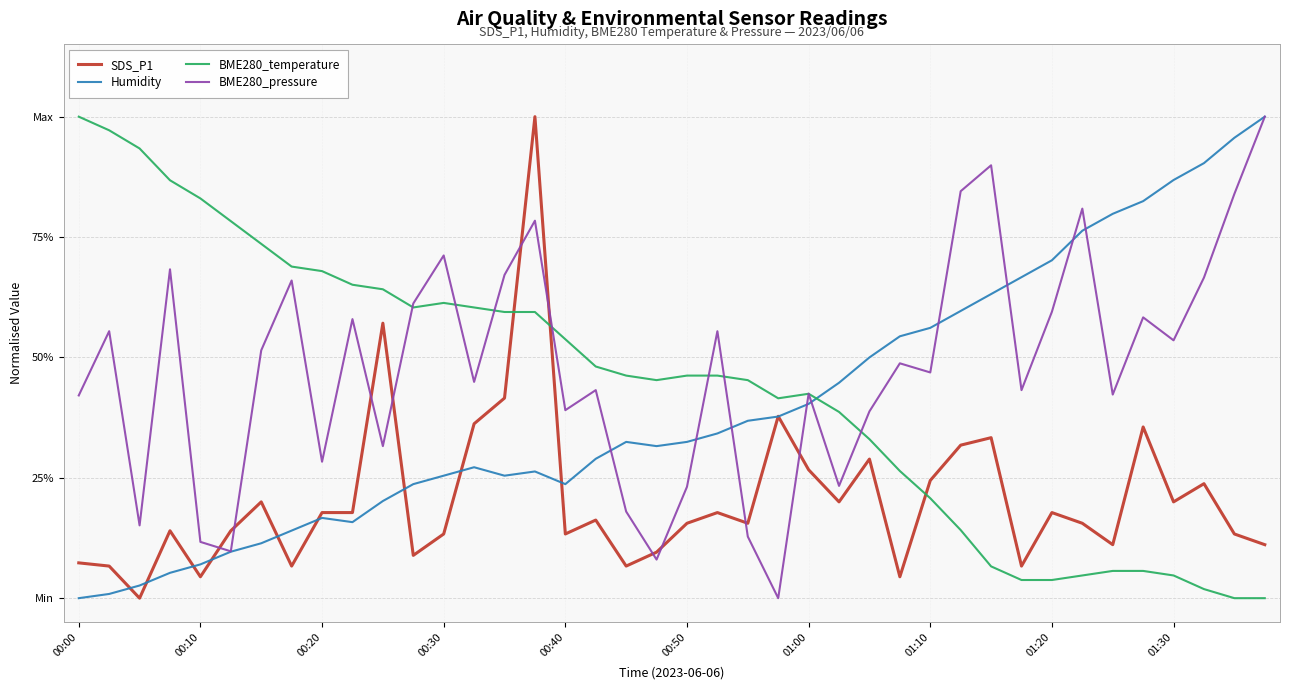

Reading right to left, list all the values displayed in this chart.

SDS_P1: 0.1	0.1	0.2	0.2	0.4	0.1	0.2	0.2	0.1	0.3	0.3	0.2	0.0	0.3	0.2	0.3	0.4	0.2	0.2	0.2	0.1	0.1	0.2	0.1	1.0	0.4	0.4	0.1	0.1	0.6	0.2	0.2	0.1	0.2	0.1	0.0	0.1	0.0	0.1	0.1
Humidity: 1.0	1.0	0.9	0.9	0.8	0.8	0.8	0.7	0.7	0.6	0.6	0.6	0.5	0.5	0.4	0.4	0.4	0.4	0.3	0.3	0.3	0.3	0.3	0.2	0.3	0.3	0.3	0.3	0.2	0.2	0.2	0.2	0.1	0.1	0.1	0.1	0.1	0.0	0.0	0.0
BME280_temperature: 0.0	0.0	0.0	0.0	0.1	0.1	0.0	0.0	0.0	0.1	0.1	0.2	0.3	0.3	0.4	0.4	0.4	0.5	0.5	0.5	0.5	0.5	0.5	0.5	0.6	0.6	0.6	0.6	0.6	0.6	0.7	0.7	0.7	0.7	0.8	0.8	0.9	0.9	1.0	1.0
BME280_pressure: 1.0	0.8	0.7	0.5	0.6	0.4	0.8	0.6	0.4	0.9	0.8	0.5	0.5	0.4	0.2	0.4	0.0	0.1	0.6	0.2	0.1	0.2	0.4	0.4	0.8	0.7	0.4	0.7	0.6	0.3	0.6	0.3	0.7	0.5	0.1	0.1	0.7	0.2	0.6	0.4